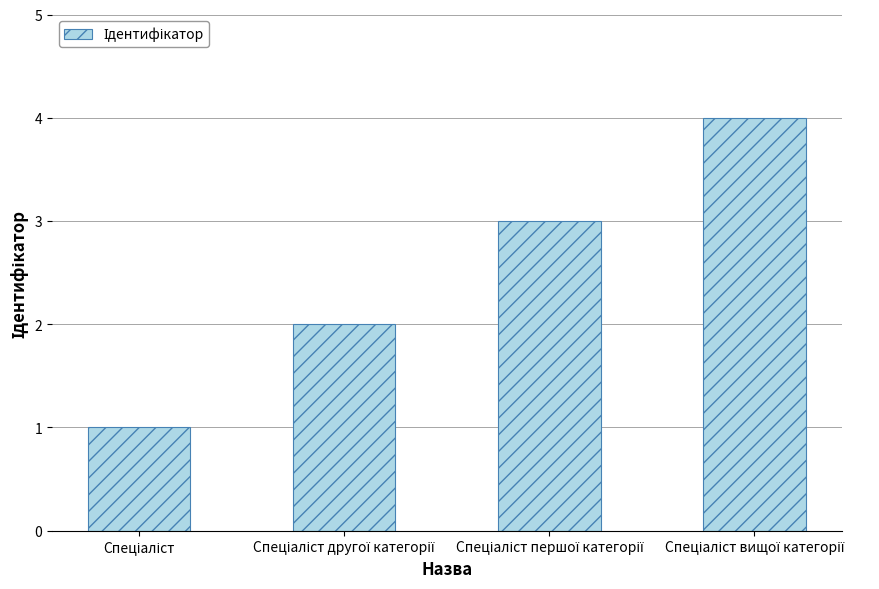

What is the sum of all values?

10